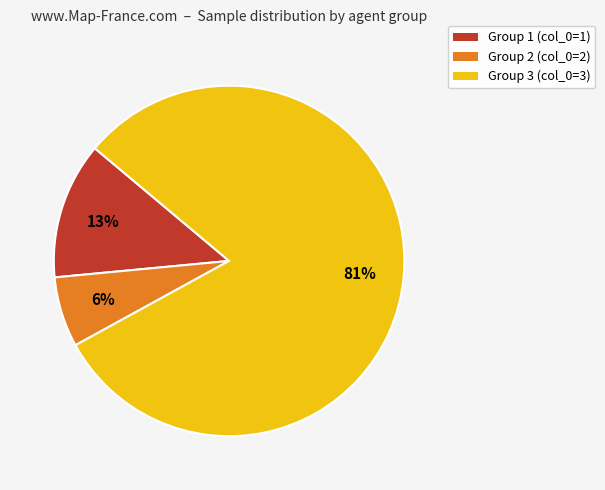

Rank the categories by value from highest to lowest.

Group 3 (col_0=3), Group 1 (col_0=1), Group 2 (col_0=2)